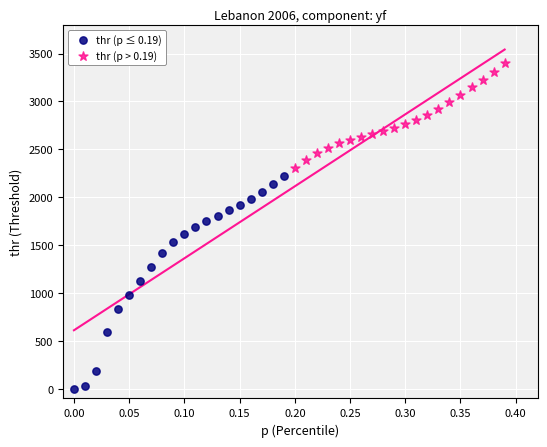

Which series has the widest spread of Y values?

thr (p ≤ 0.19)